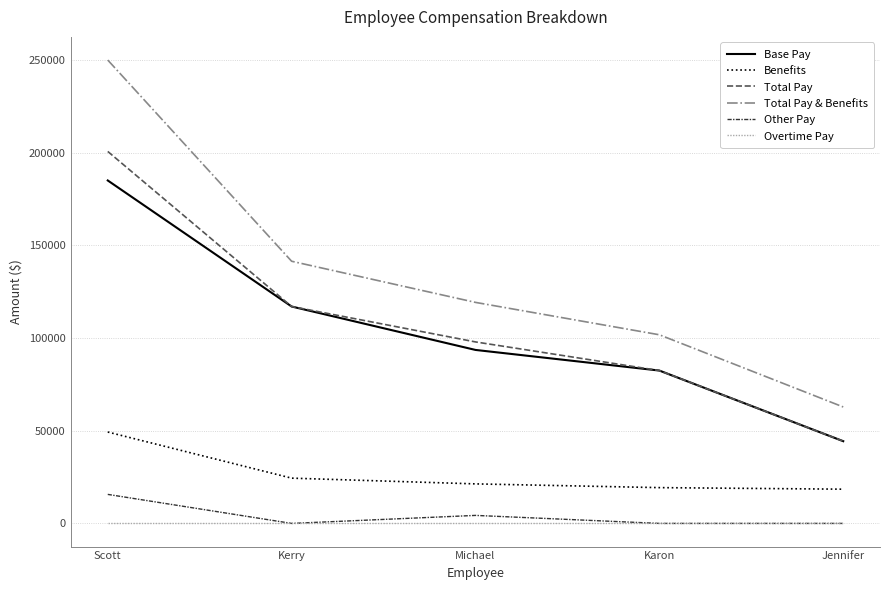

The value of Other Pay at Karon is 0. True or false?

True